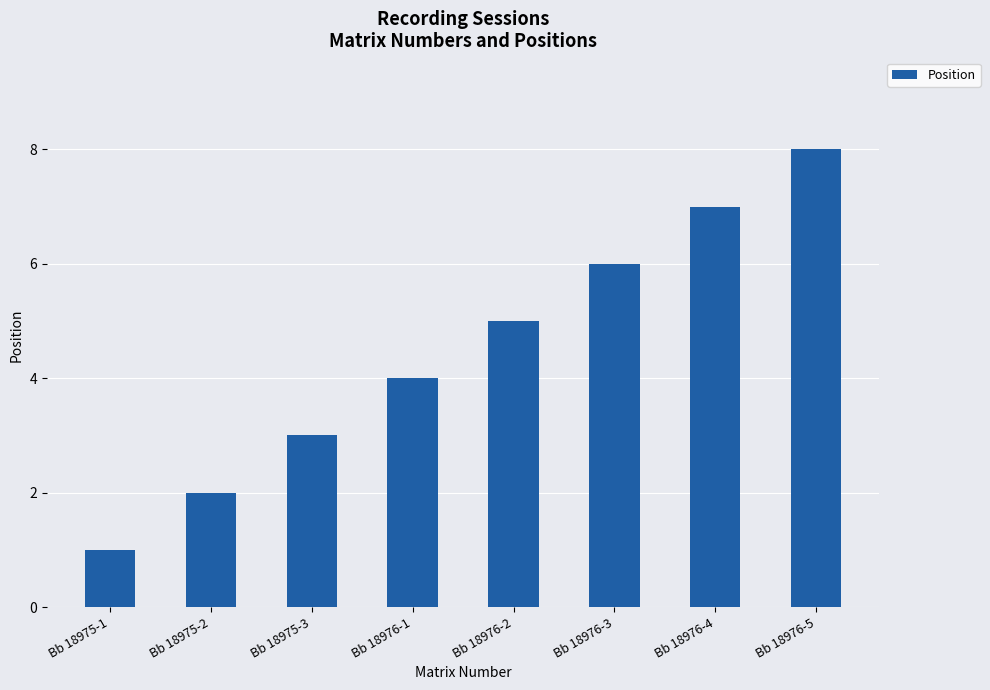

Are the bars grouped side by side (vs. stacked)?

No